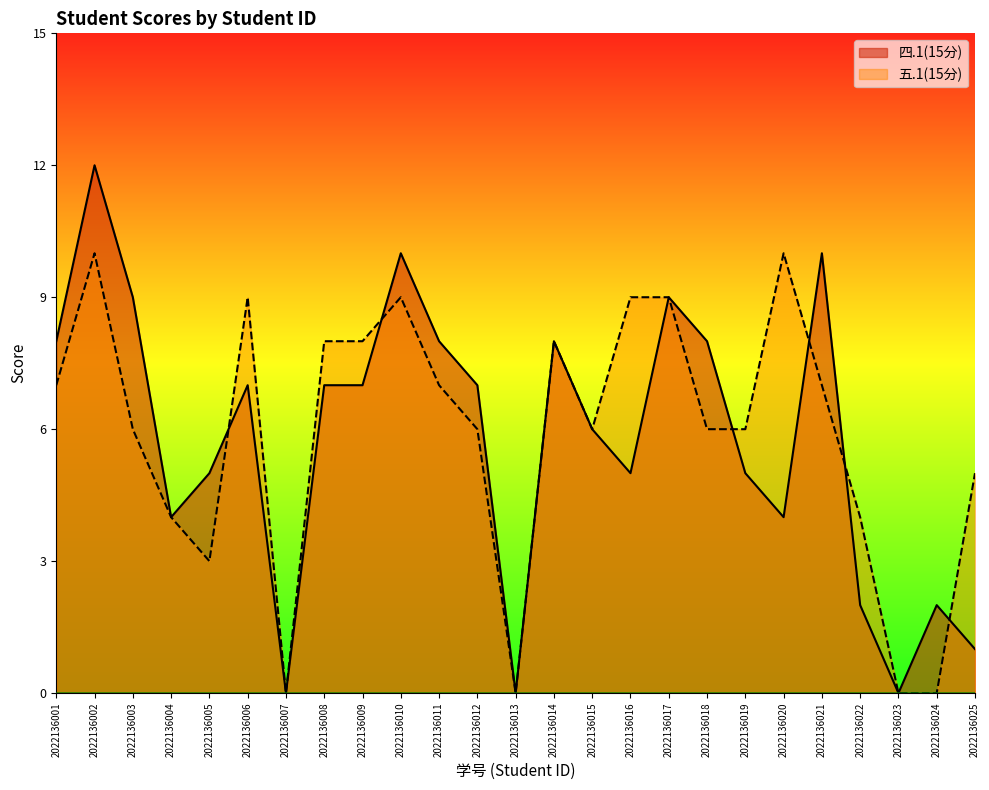

How many interior local valleys does the 五.1(15分) series have?

4